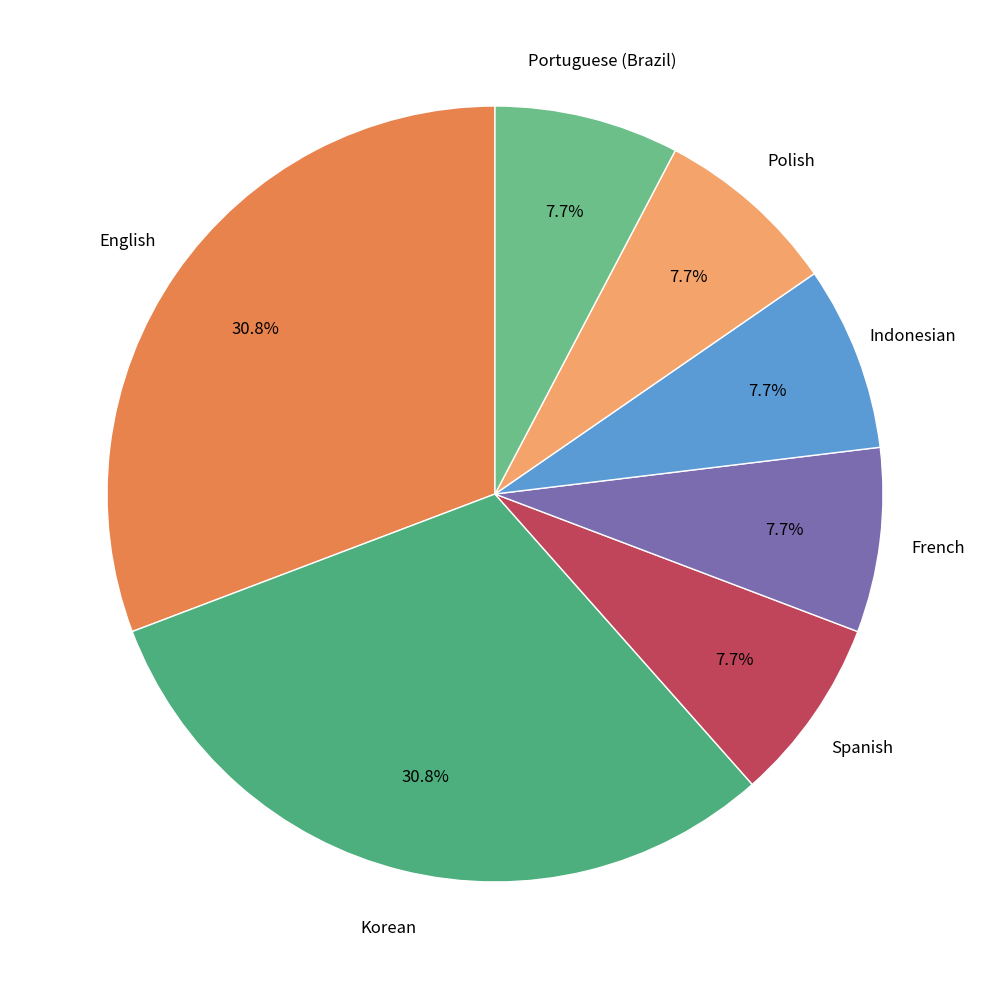

How many slices are in this pie chart?

7